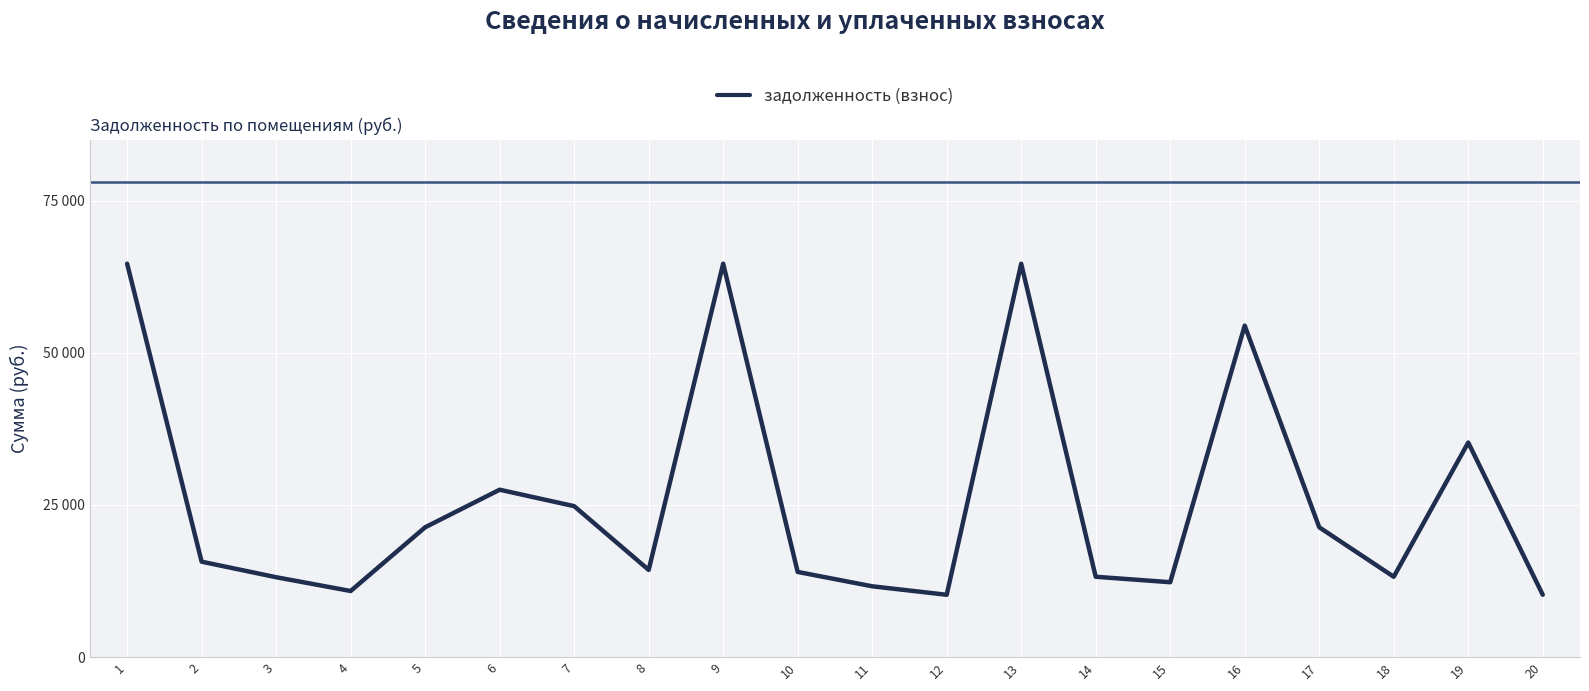

What is the sum of all values?

517241.9